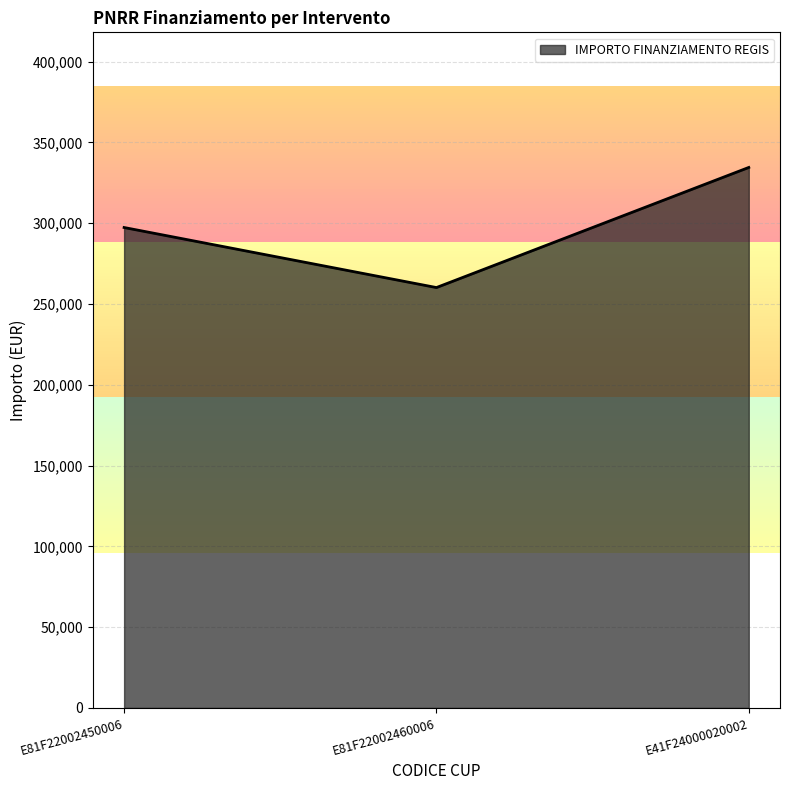

What is the change in value from E81F22002460006 to E41F24000020002?

+74332